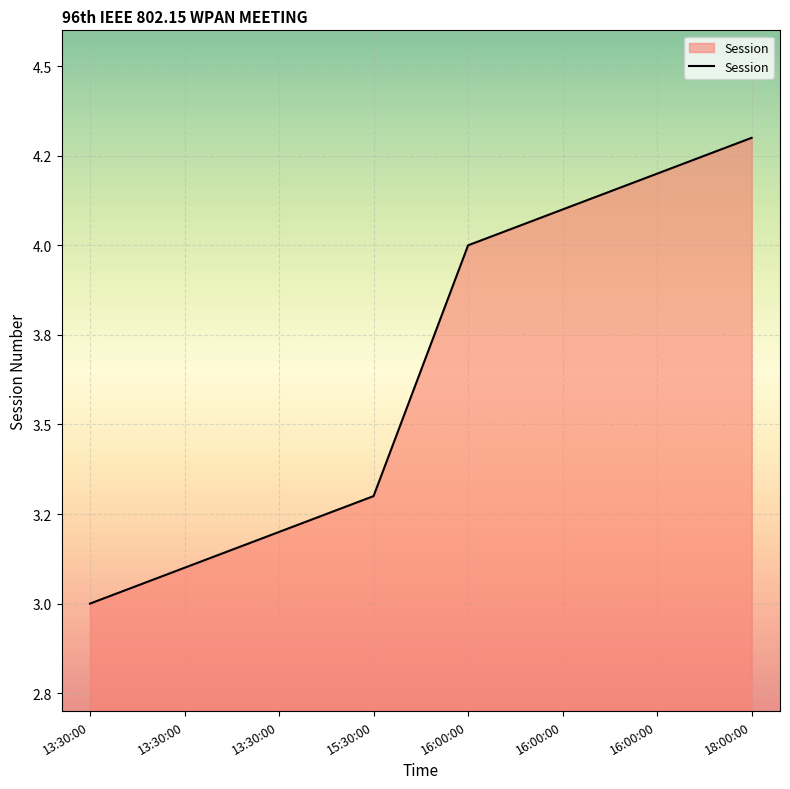

Which label corresponds to the largest value in the chart?

18:00:00